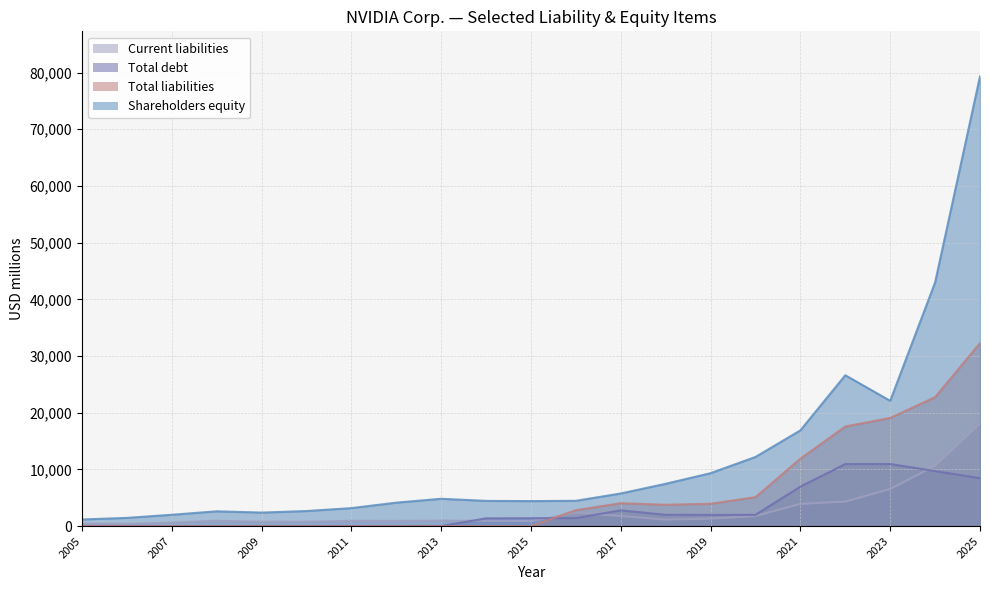

Where is the first local minimum for Total liabilities?

2018